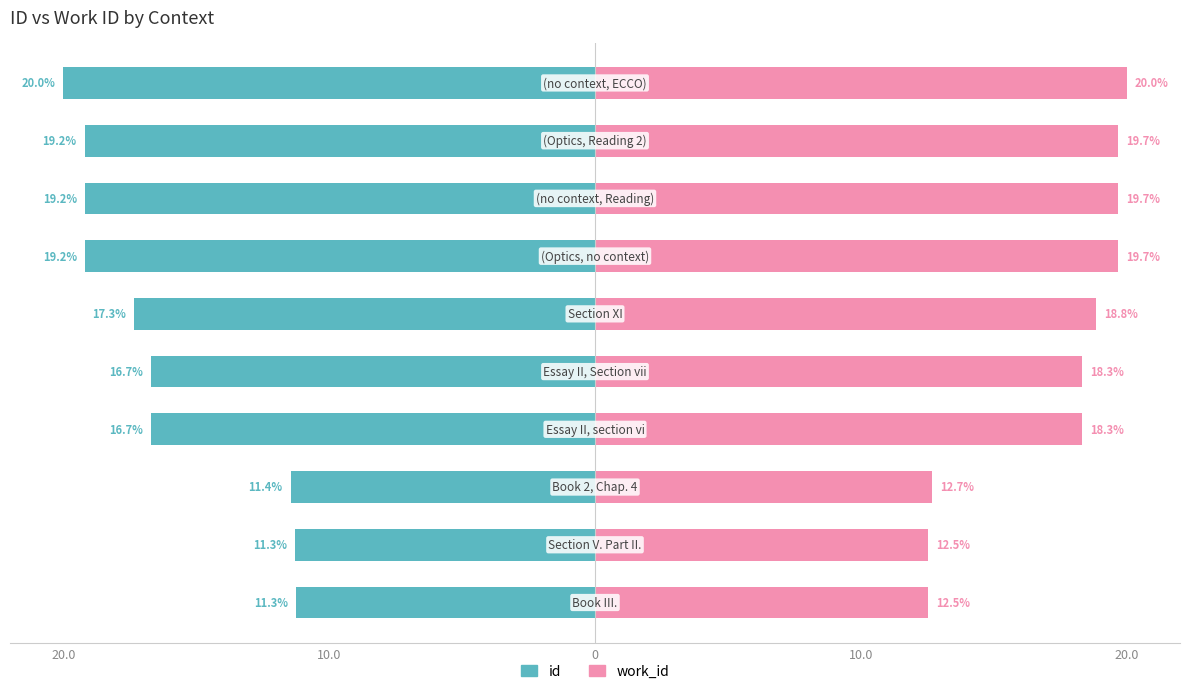

Which series has the largest range (max minus min)?

id